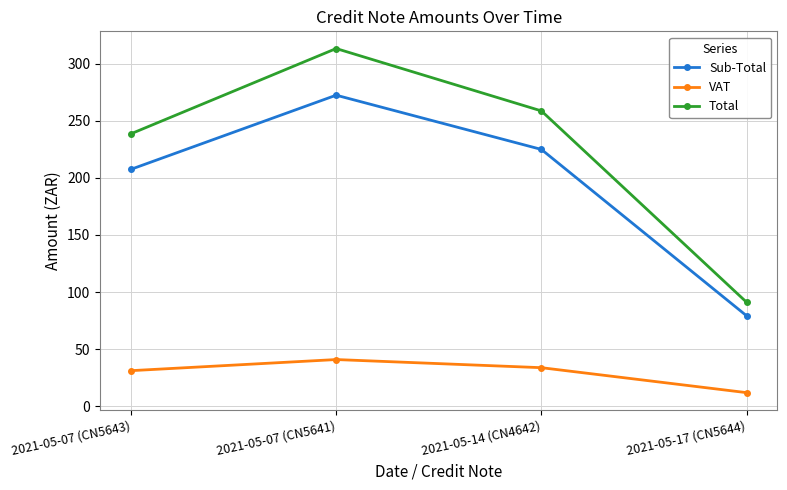

Which series has the largest total across all categories?

Total